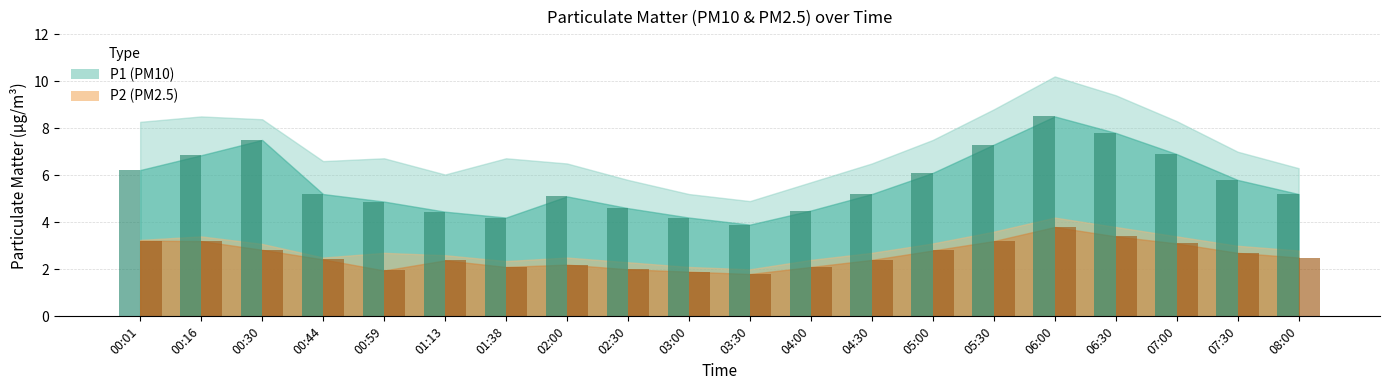

At which category is the sum across all series the highest?

06:00